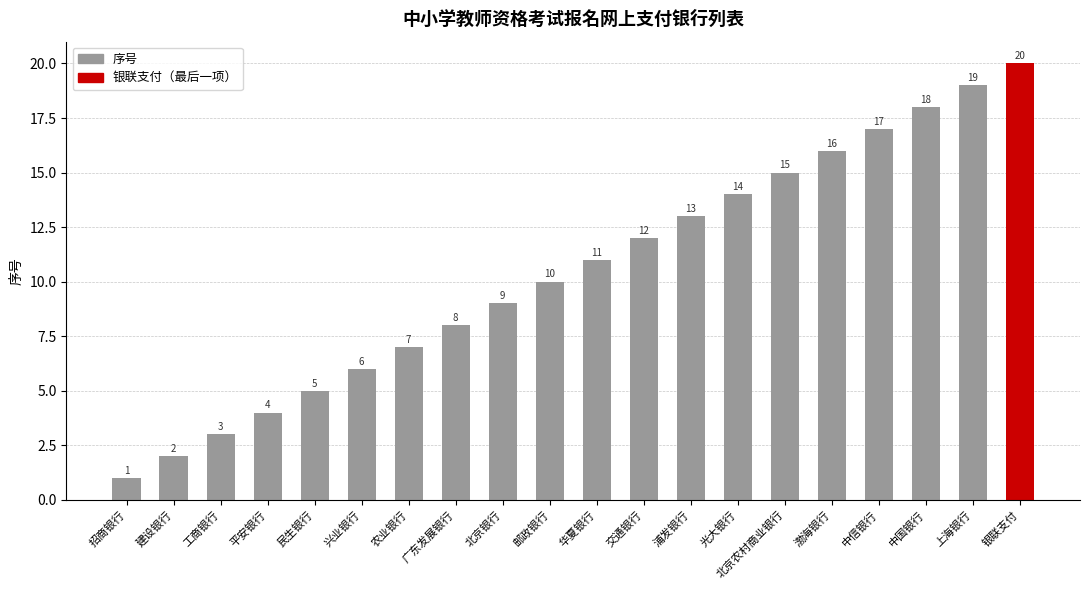

Are the bars horizontal?

No